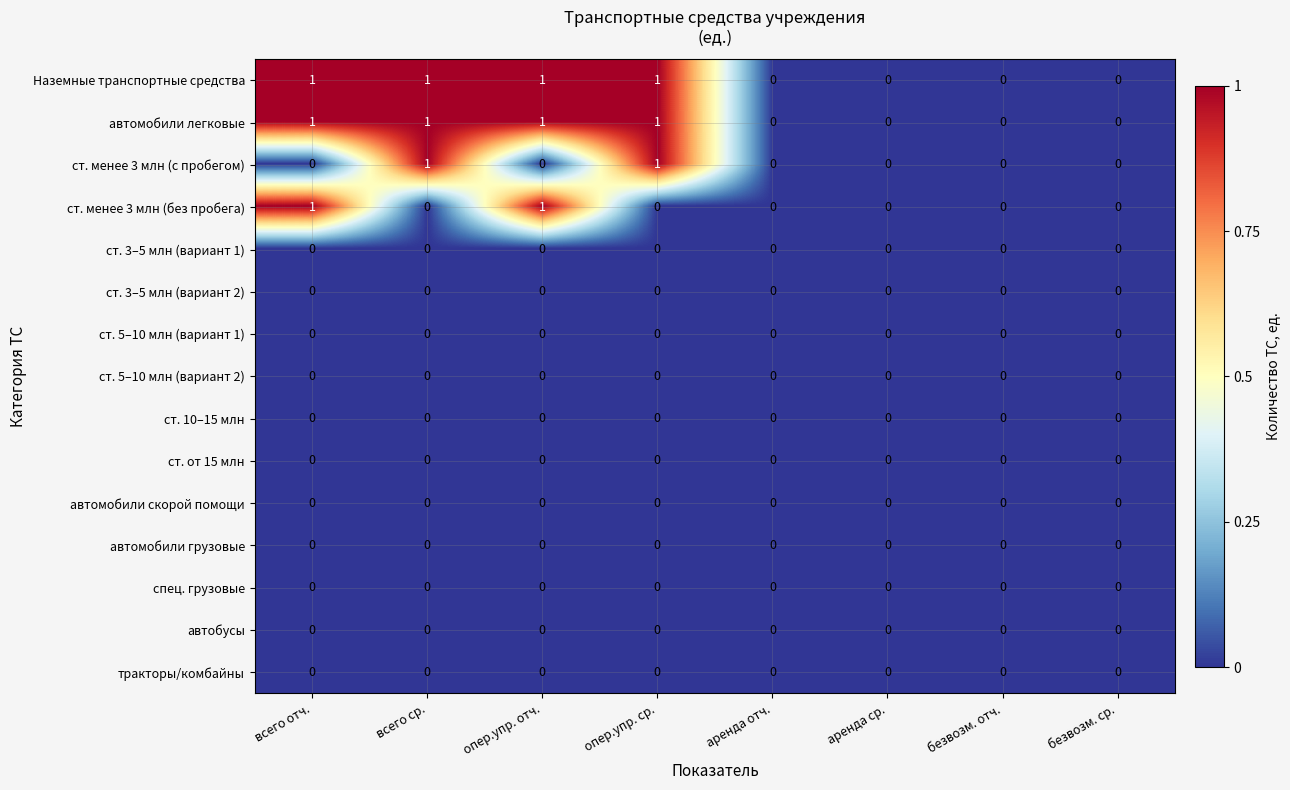

True or false: автомобили легковые has a value of 1 at опер.упр. отч..

True